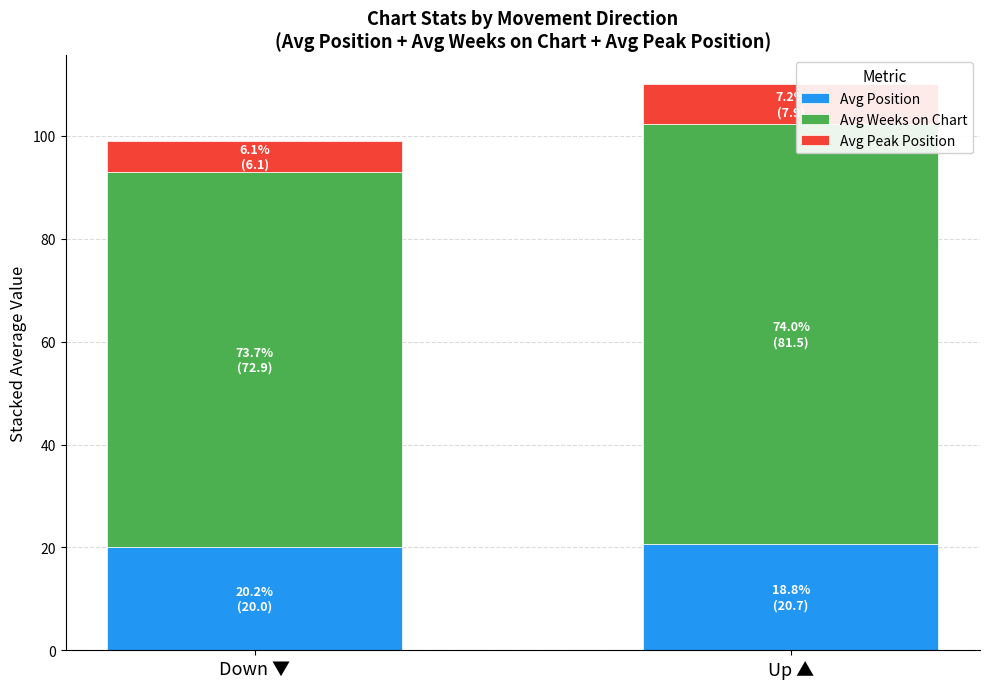

Is it true that Avg Position equals 20.0 at Down ▼?

True